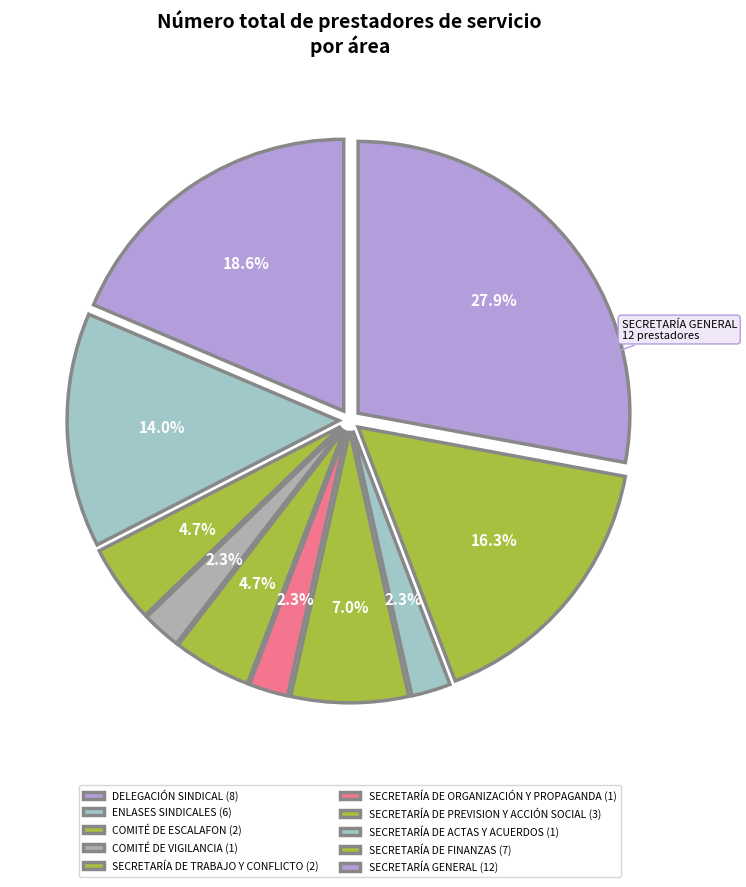

Does any single category account for the majority?

No